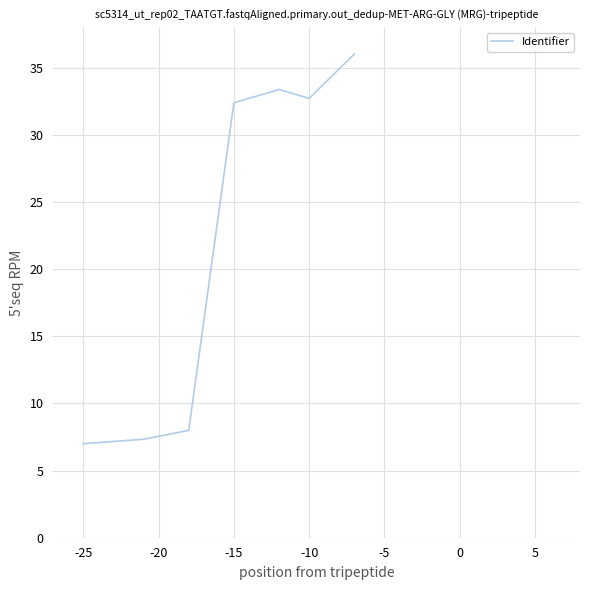

What is the maximum value shown in the chart?

36.0